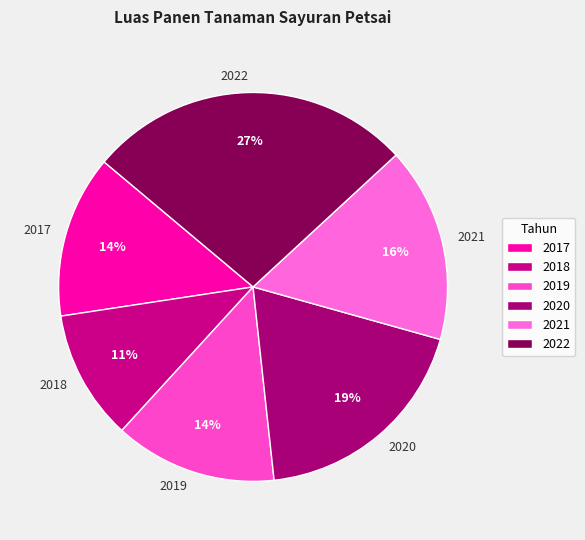

The 2017 slice represents 14% of the pie. True or false?

True